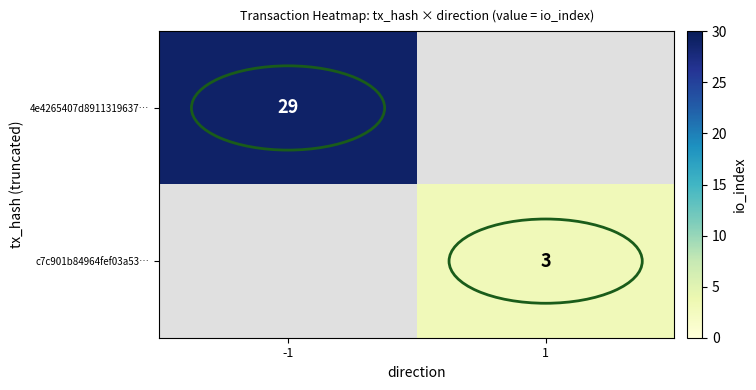

The 4e4265407d8911319637… series shows 6 at -1. True or false?

False